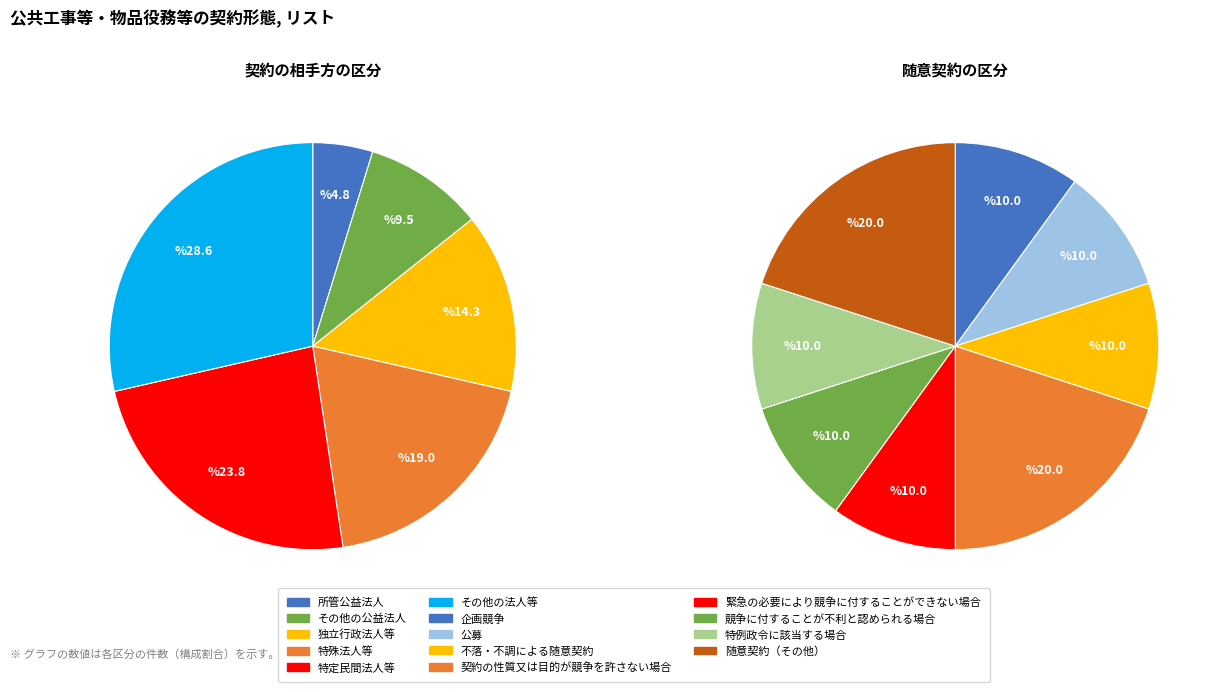

Which has a higher value, 独立行政法人等 or その他の公益法人?

独立行政法人等